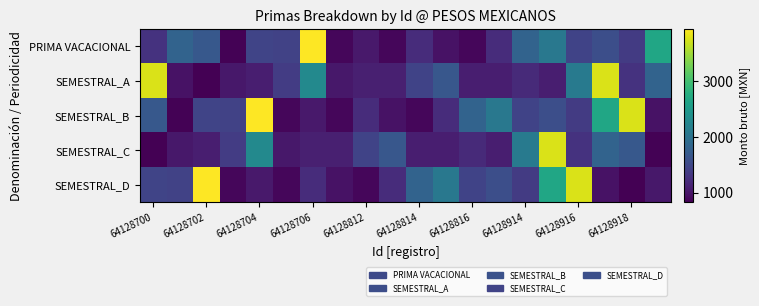

Which series has the largest total across all categories?

SEMESTRAL_B